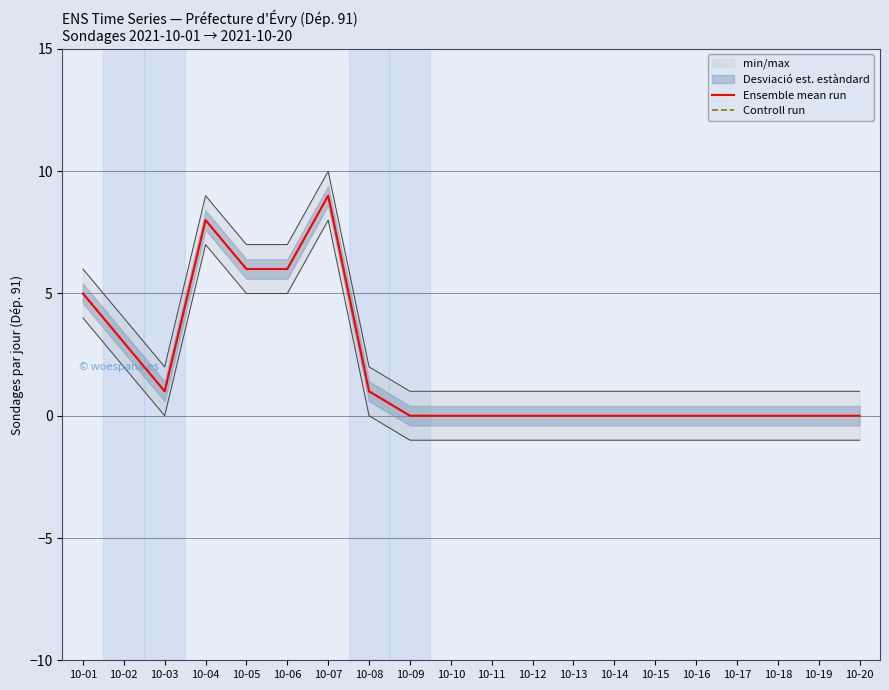

True or false: Controll run and Ensemble mean run cross at least once.

False